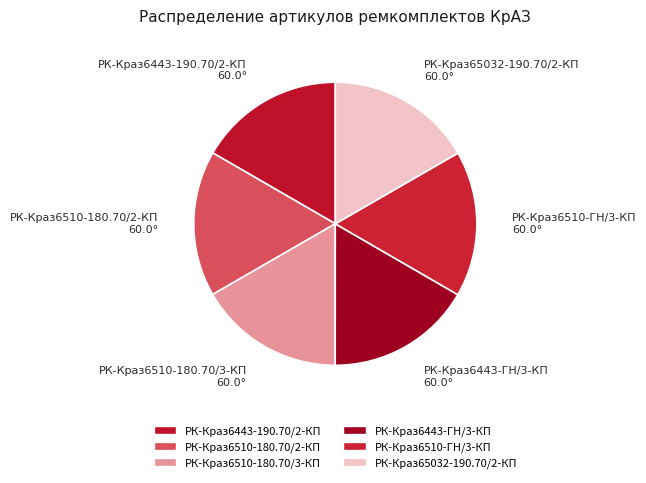

Do РК-Краз6443-ГН/3-КП and РК-Краз6510-180.70/3-КП together represent more than half of the pie?

No